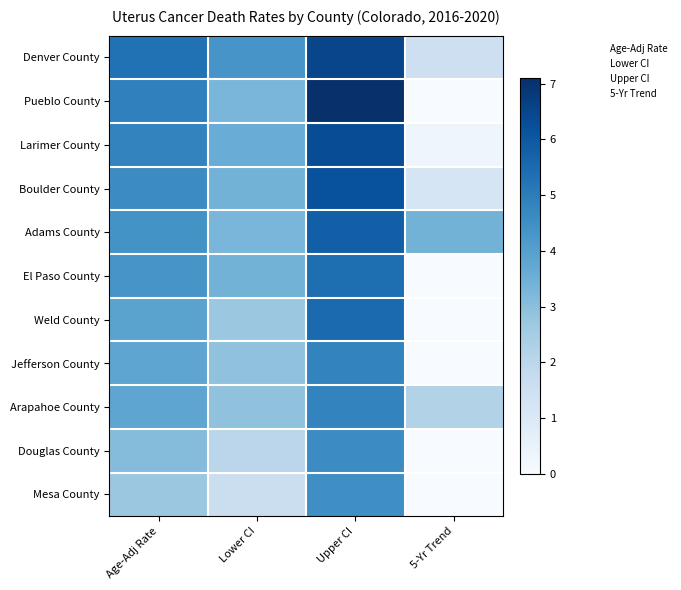

The Arapahoe County series shows 7.8 at Upper CI. True or false?

False